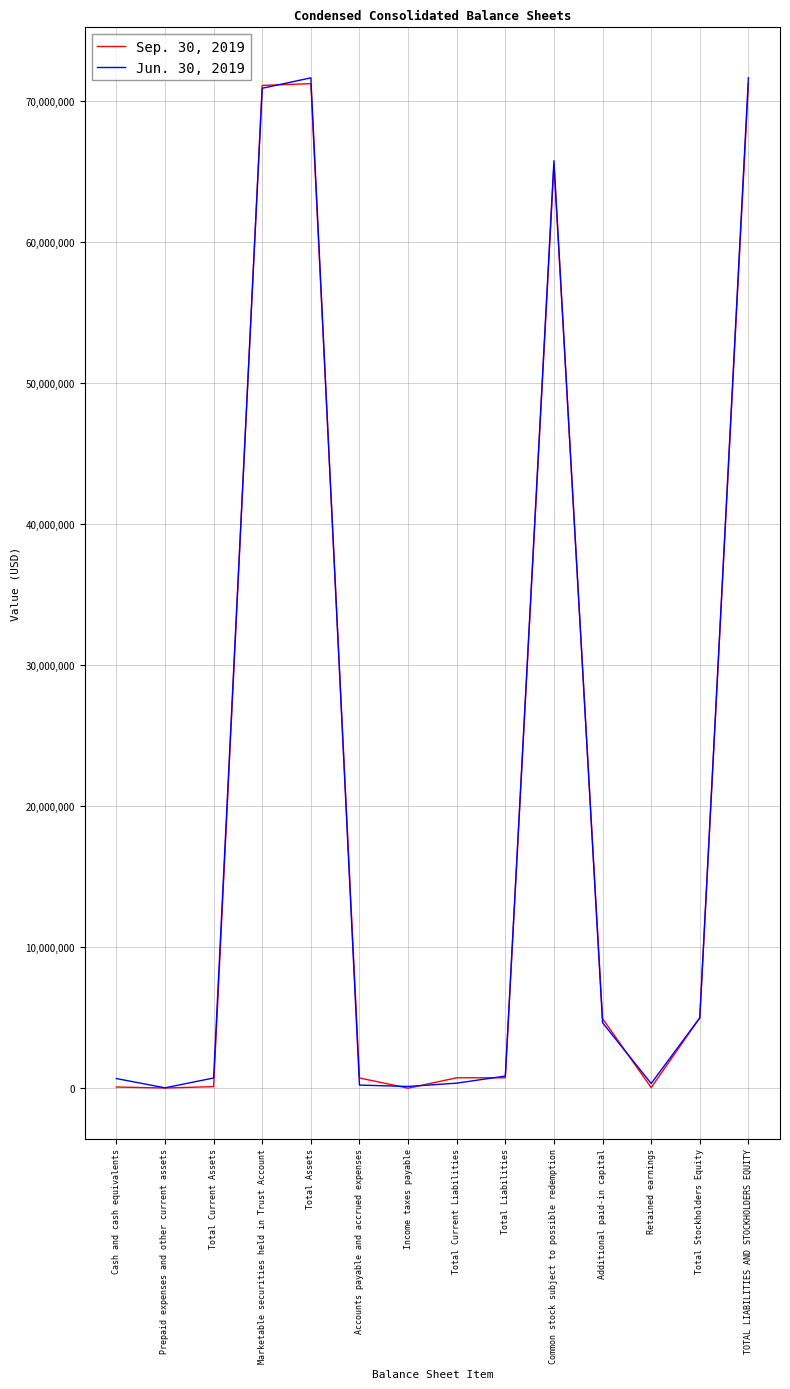

Is the value of Jun. 30, 2019 at Total Current Liabilities greater than the value of Sep. 30, 2019 at Common stock subject to possible redemption?

No